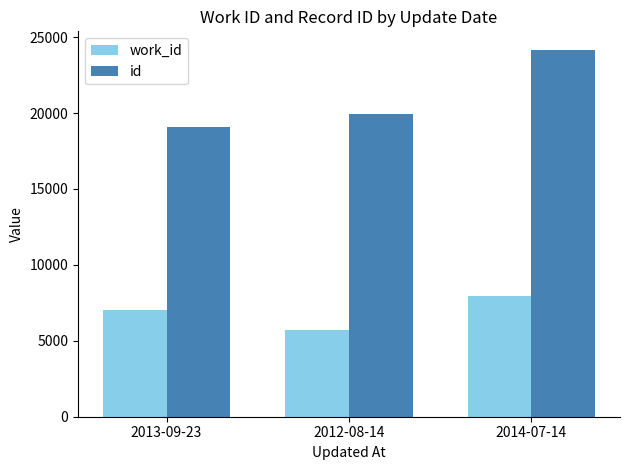

Reading left to right, transcribe all the data shown in this chart.

work_id: 2013-09-23=7060	2012-08-14=5681	2014-07-14=7969
id: 2013-09-23=19083	2012-08-14=19915	2014-07-14=24176